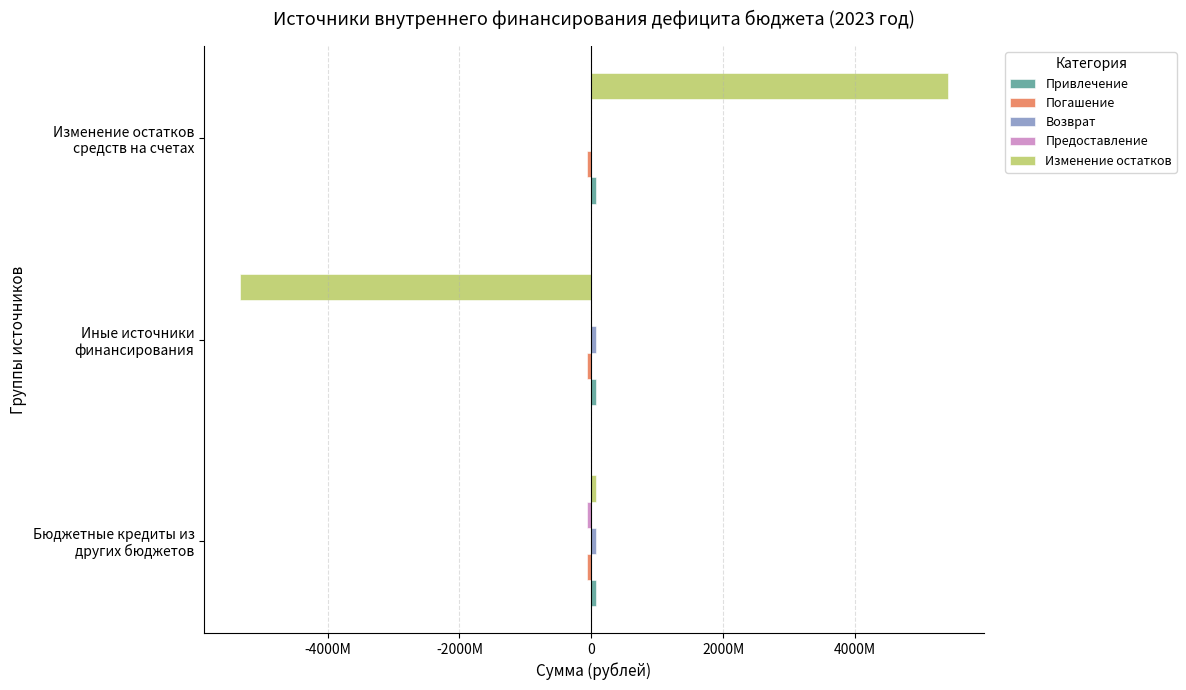

Rank the series by their maximum value, from highest to lowest.

Изменение остатков, Возврат, Привлечение, Погашение, Предоставление